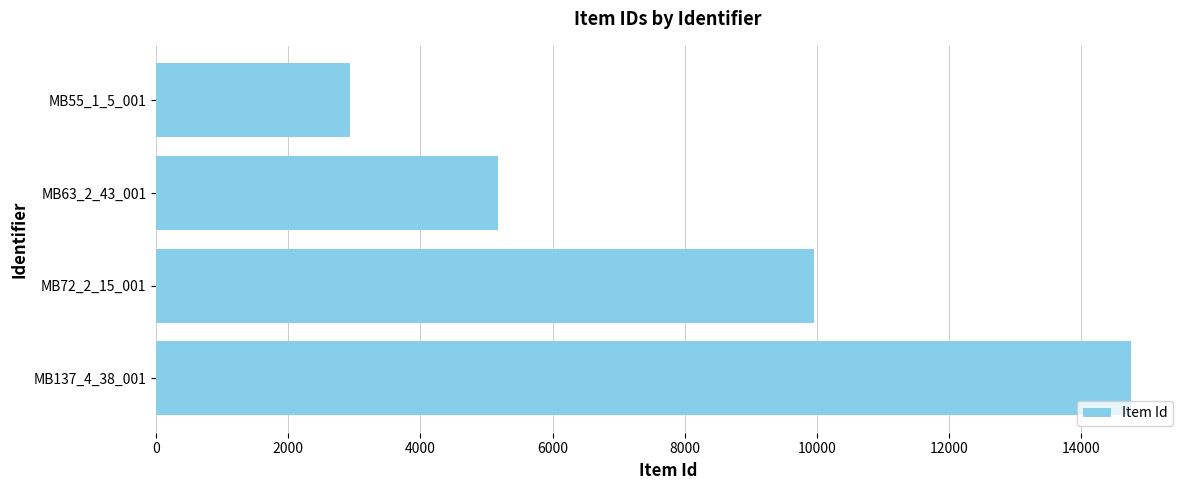

What is the minimum value shown in the chart?

2935